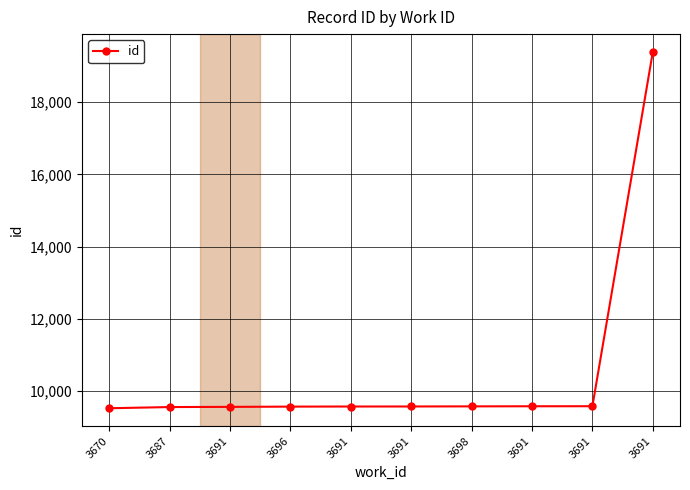

The value at 3691 is 9574. True or false?

True